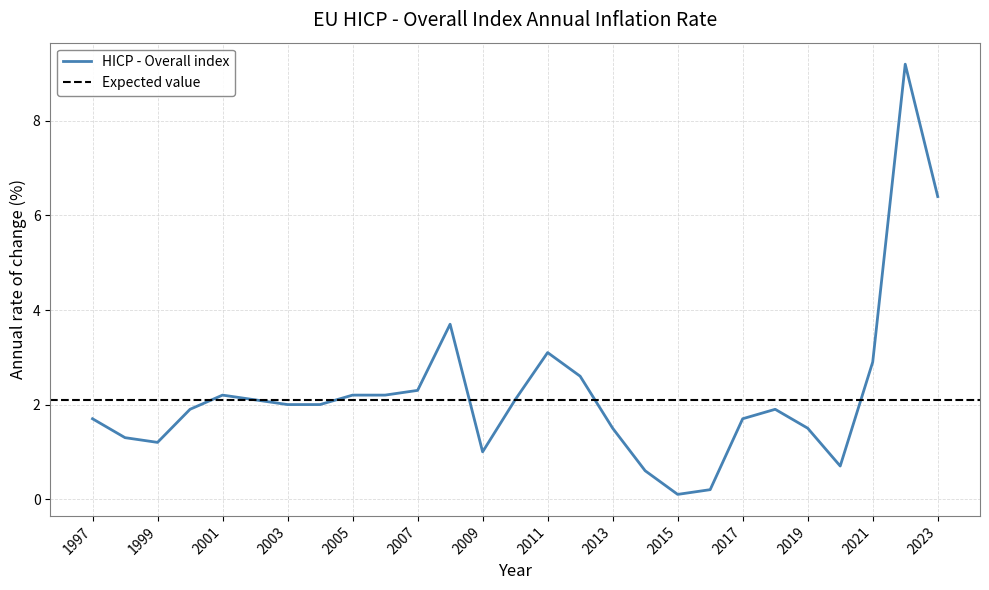

What is the change in value from 2018 to 2021?

+1.0